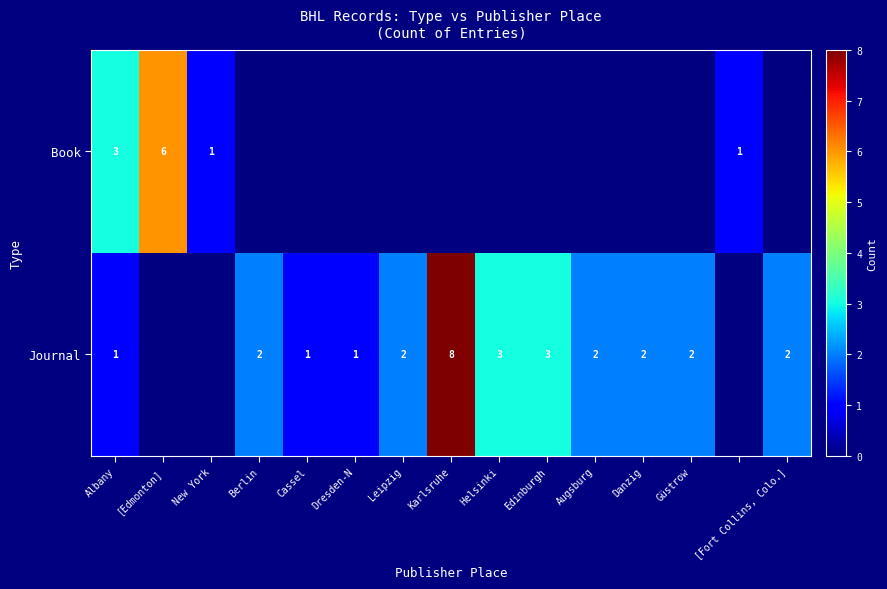

Is the value of Journal at [Fort Collins, Colo.] greater than the value of Book at Albany?

No